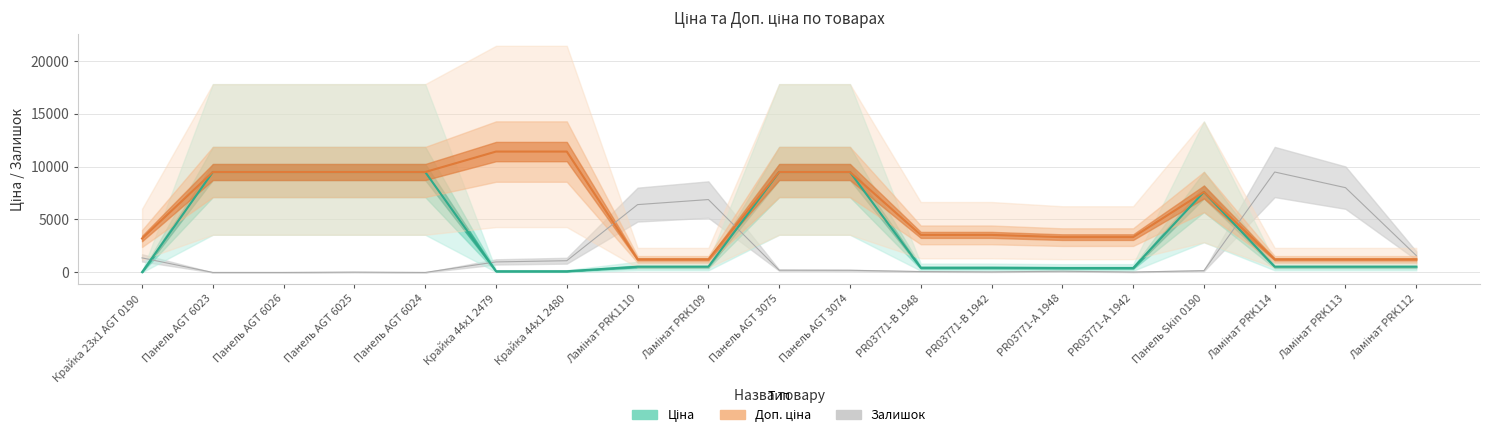

What position from the left is Панель AGT 6025?

4